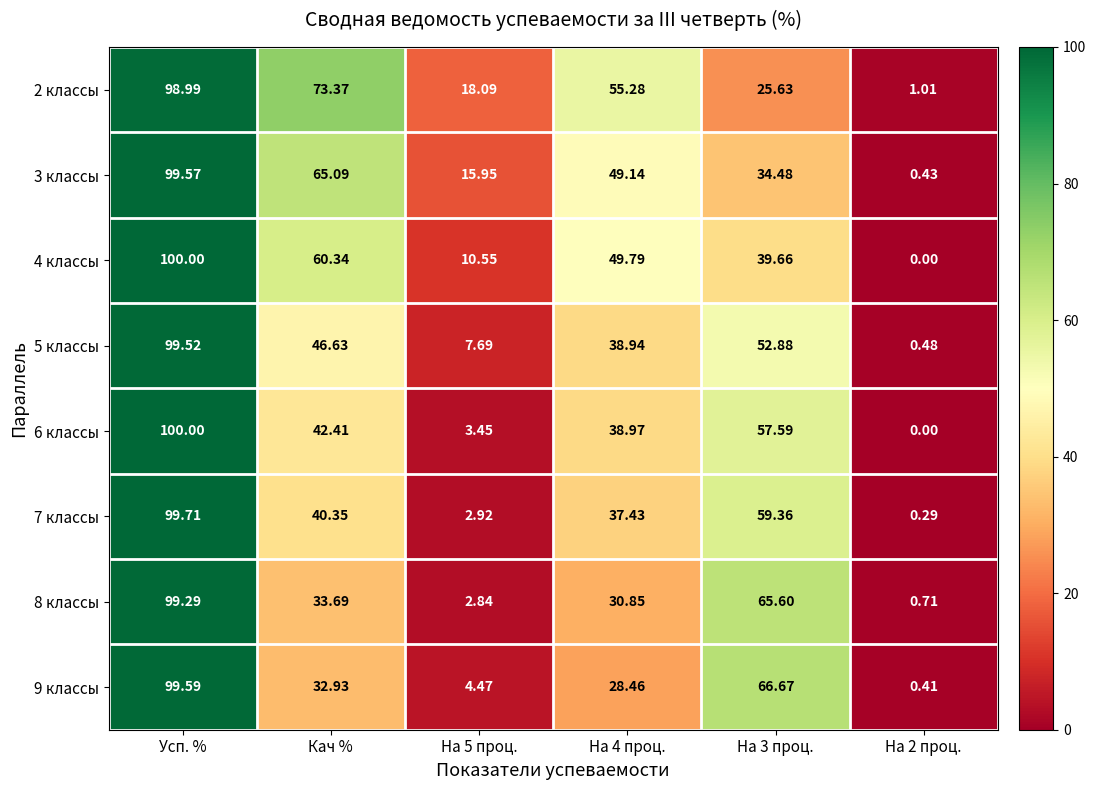

At which category is the sum across all series the highest?

Усп. %